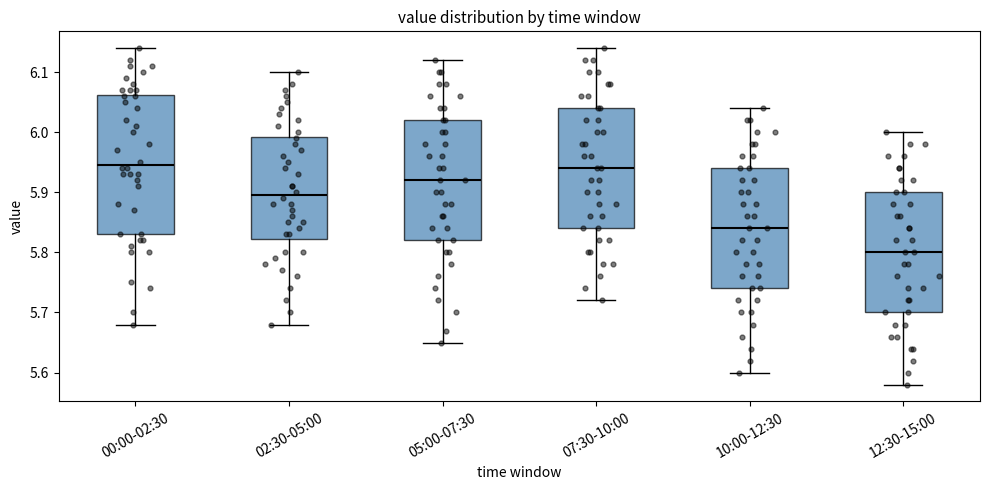

Which box's median line is the lowest?

12:30-15:00